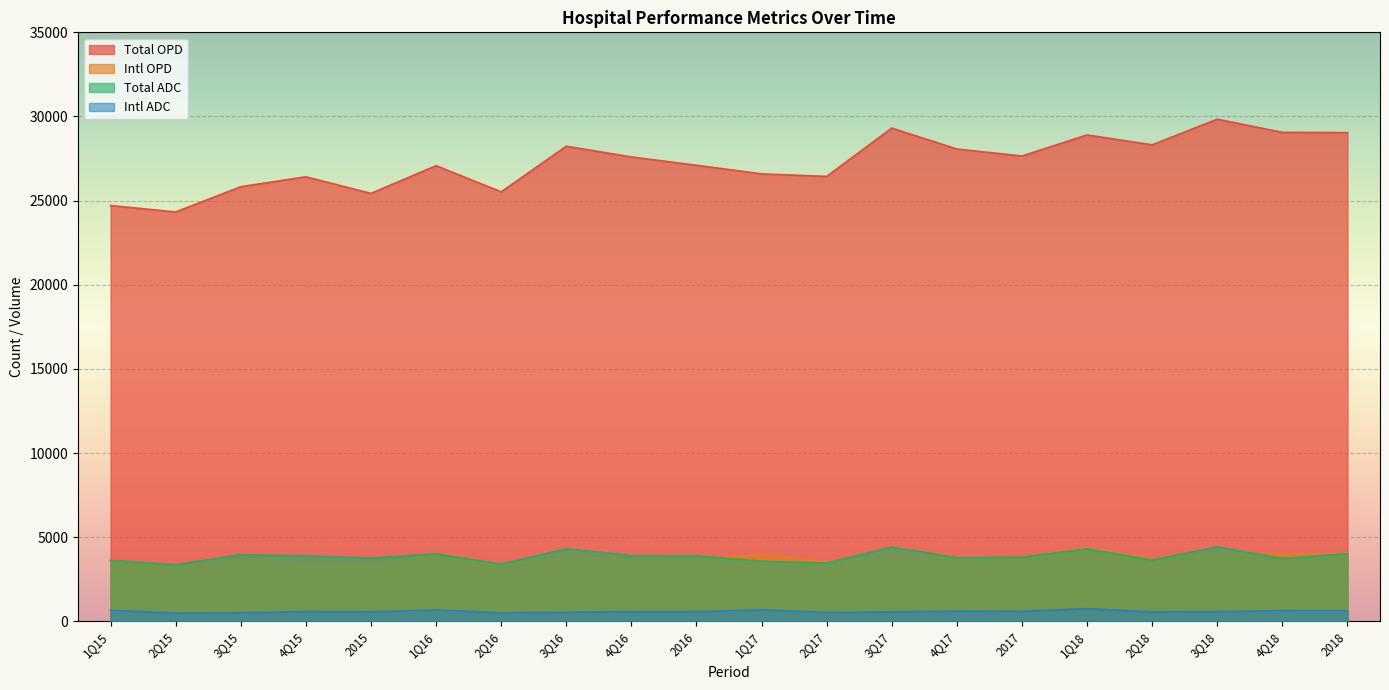

Reading left to right, what are all the values shown in this chart?

Total OPD: 24709.4	24326.5	25827.7	26417.0	25430.5	27077.2	25523.0	28231.8	27596.7	27102.3	26590.4	26440.5	29310.9	28066.9	27651.7	28903.5	28317.5	29838.8	29057.6	29043.0
Intl OPD: 3627.6	3212.8	3586.8	3402.9	3352.0	3814.8	3327.0	3826.3	3666.4	3681.7	3999.5	3527.4	3845.4	3770.7	3762.7	4399.1	3732.3	3930.6	4011.7	4002.9
Total ADC: 3618.5	3359.0	3964.0	3894.0	3763.0	4014.8	3399.0	4318.2	3904.8	3895.6	3575.2	3462.1	4414.2	3781.0	3816.9	4313.8	3647.7	4419.4	3741.6	4019.9
Intl ADC: 651.6	496.2	512.1	582.0	568.0	683.7	505.6	544.6	577.0	580.1	687.8	533.0	563.0	612.8	598.8	761.5	562.8	577.0	643.1	636.0